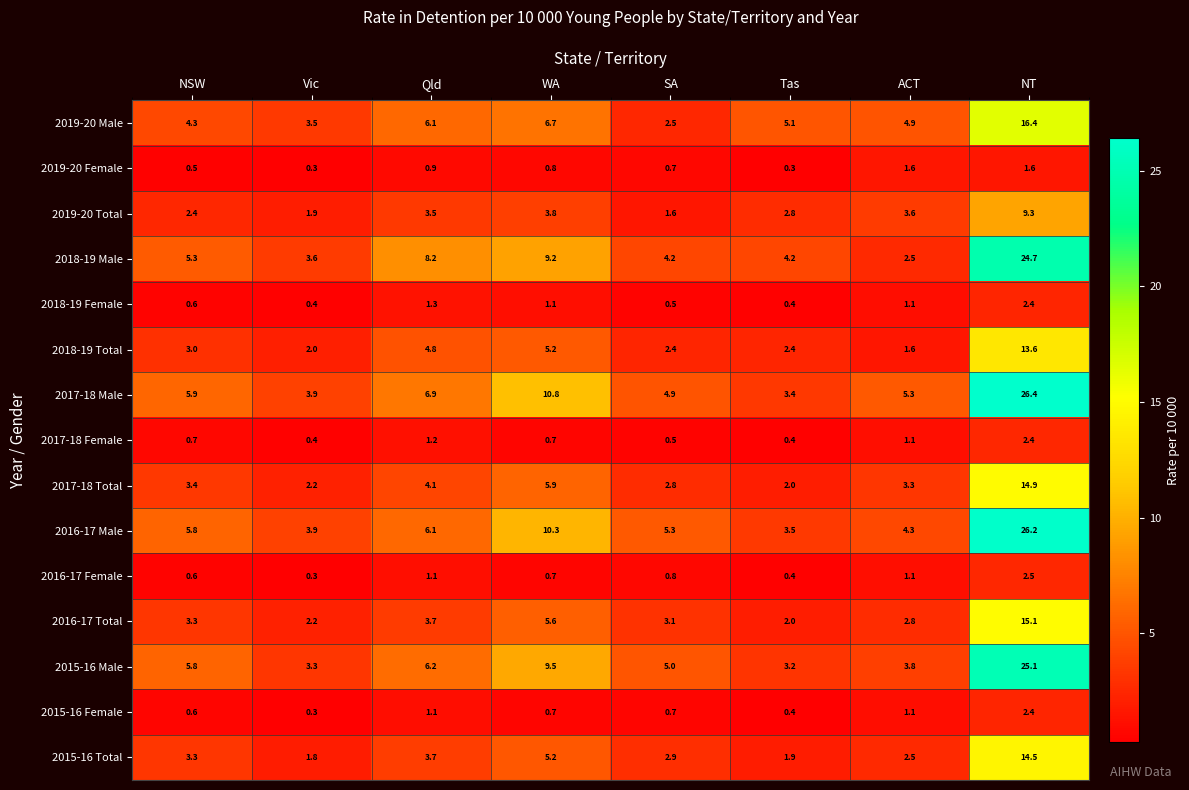

Count the number of data series in this chart.

15